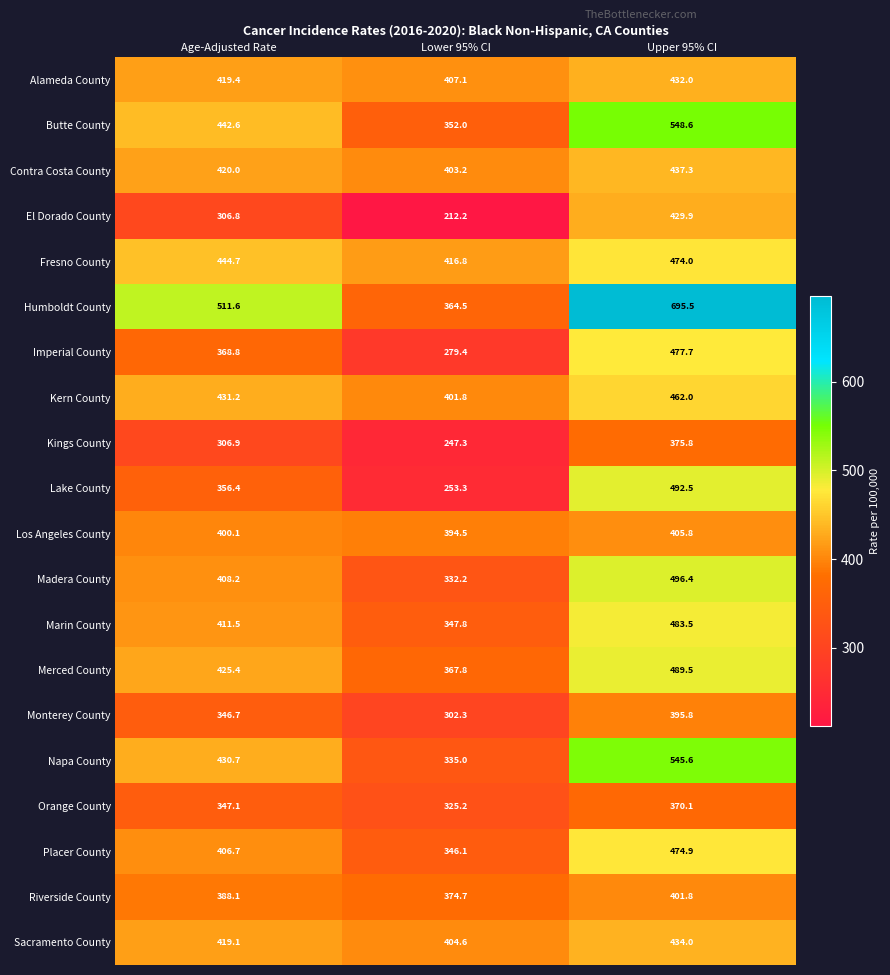

Where does the Alameda County series first go above 419?

Age-Adjusted Rate